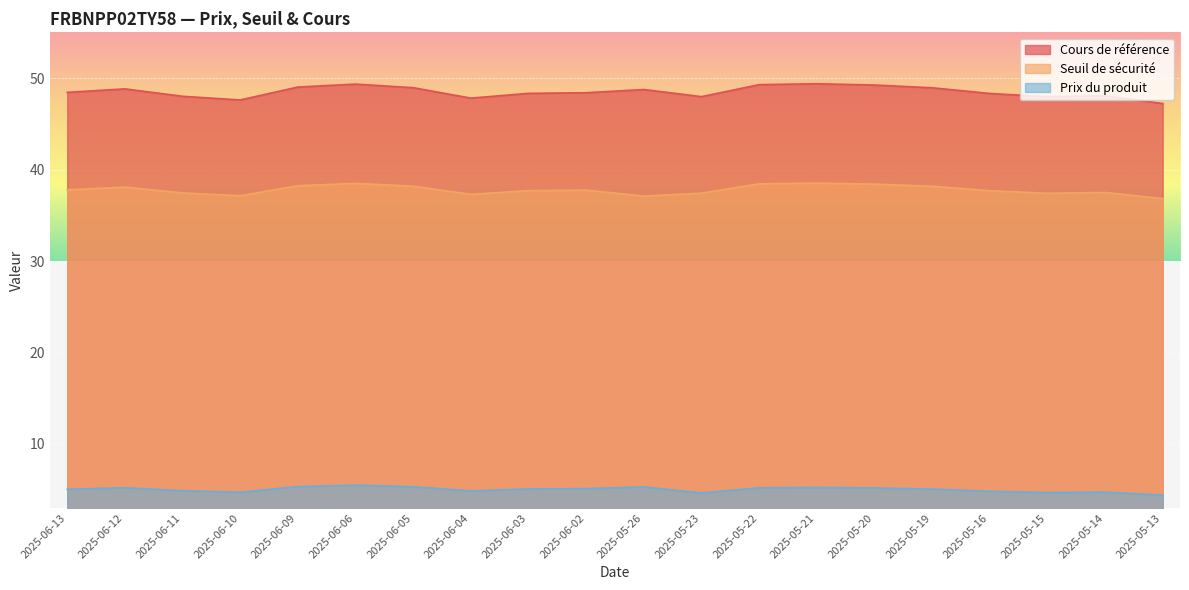

Between 2025-05-23 and 2025-05-14, which is larger?

2025-05-14